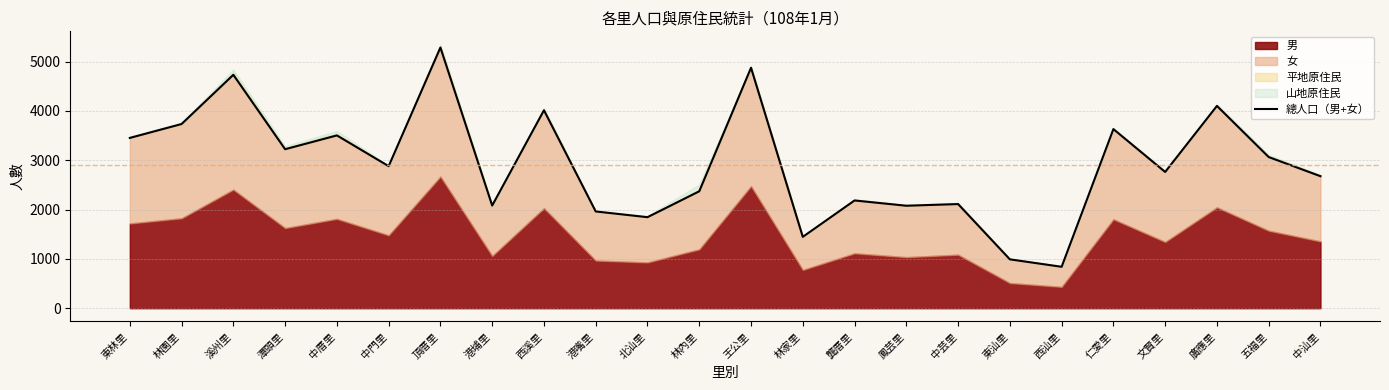

What is the value of the 20th point from the left?

3632